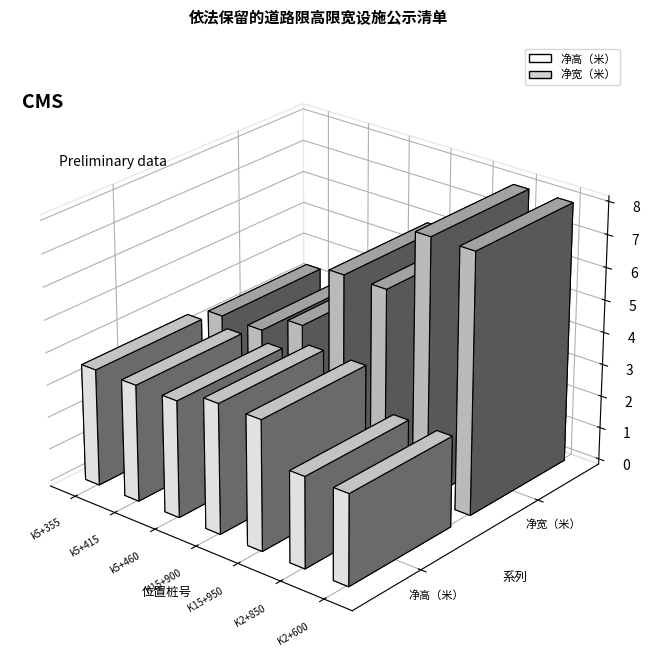

Rank the series by their average value, from lowest to highest.

净高（米）, 净宽（米）